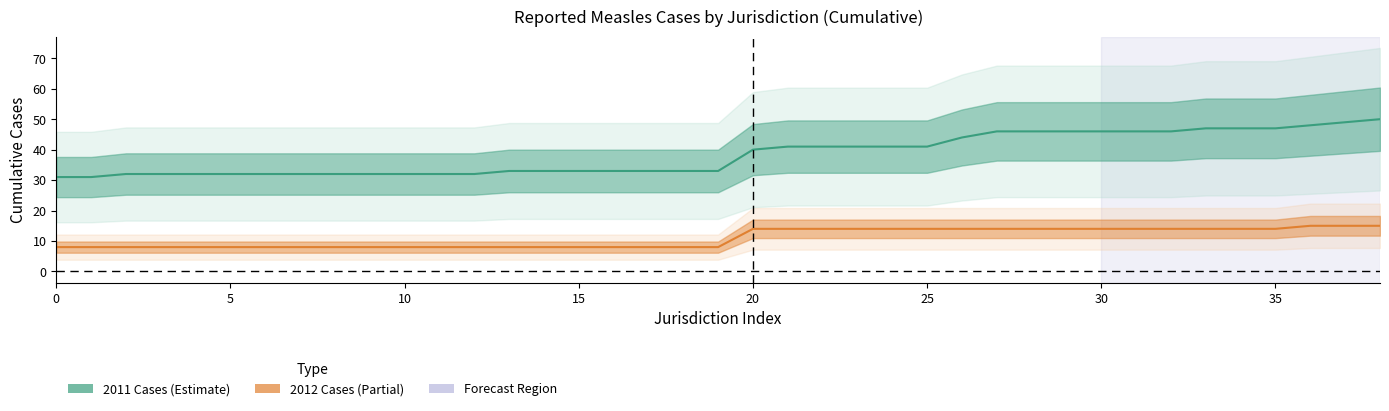

Which series has the largest range (max minus min)?

2011 Cases (Cumulative)